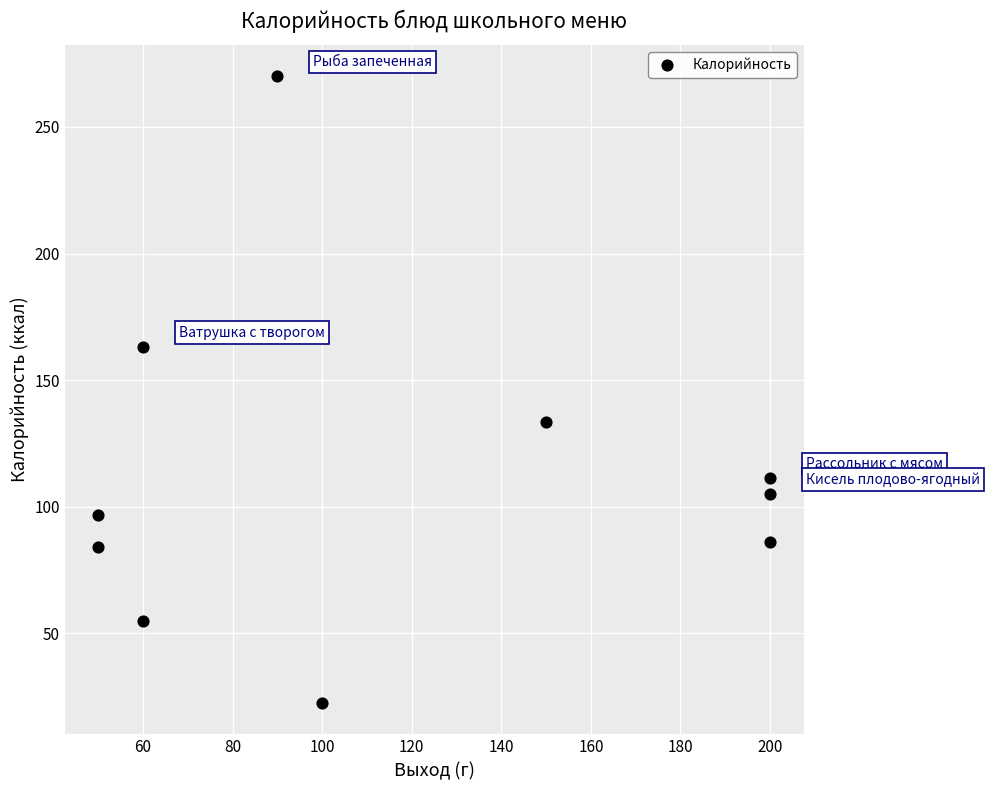

What is the average Y value?

112.8